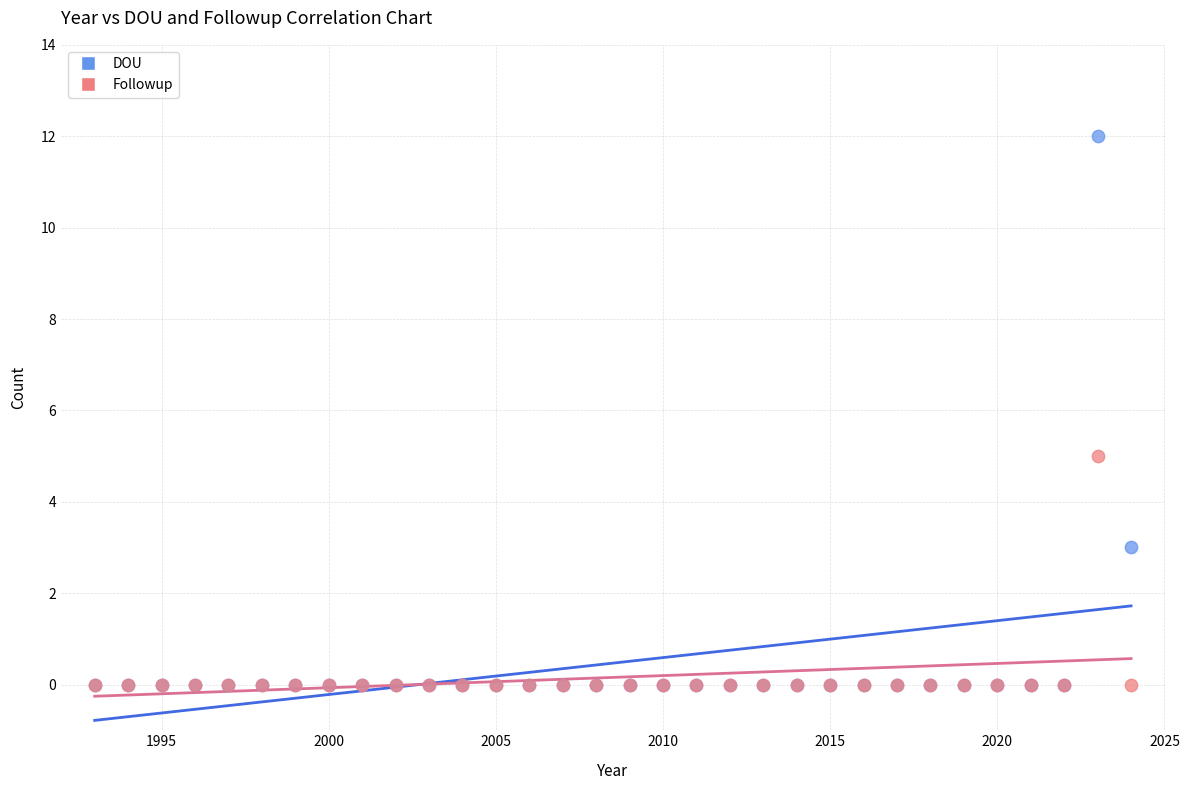

Across all series, what Y value is closest to 6?

5